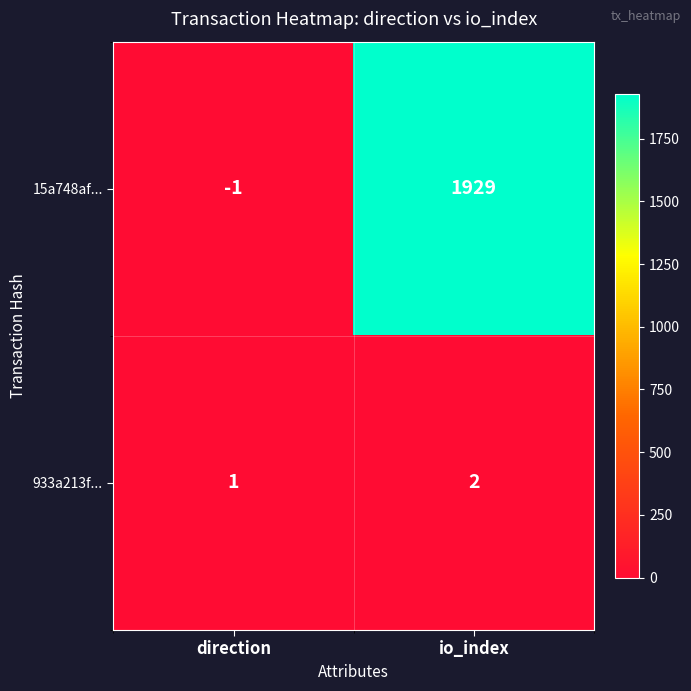

What is the approximate value of 15a748af... at io_index, to the nearest 50?

1950